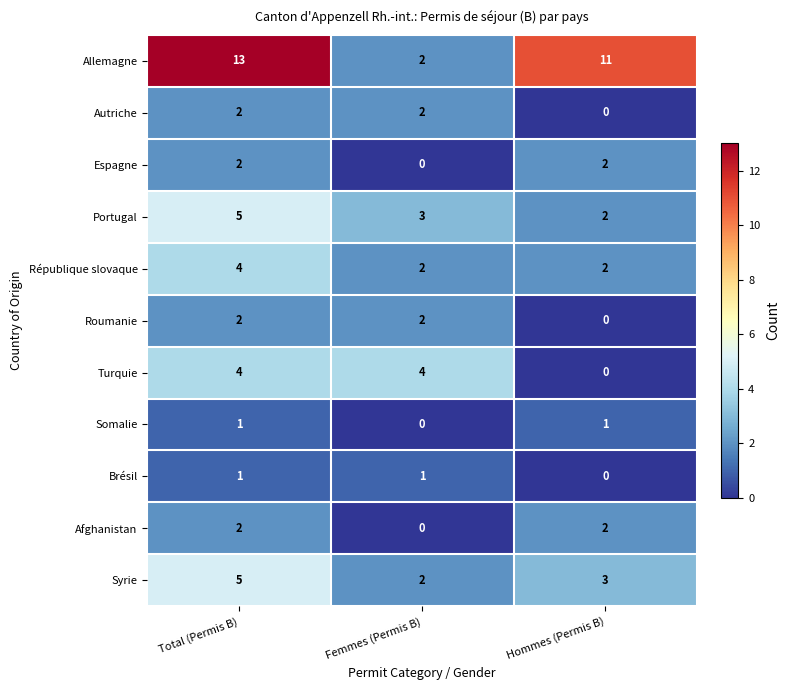

Is it true that Brésil equals 0 at Total (Permis B)?

False